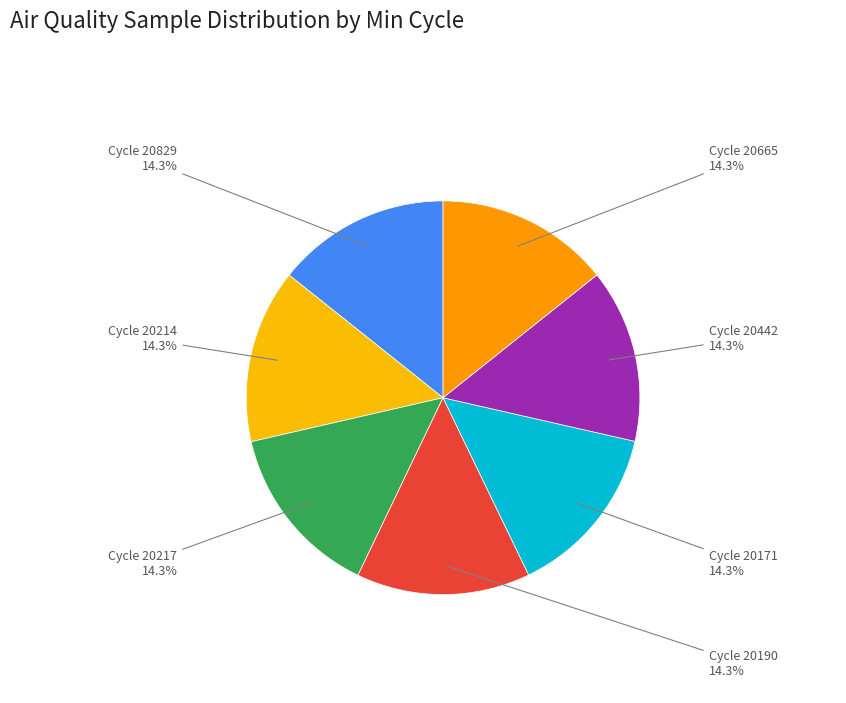

Combined, what portion of the pie is Cycle 20829 and Cycle 20442?

28.6%